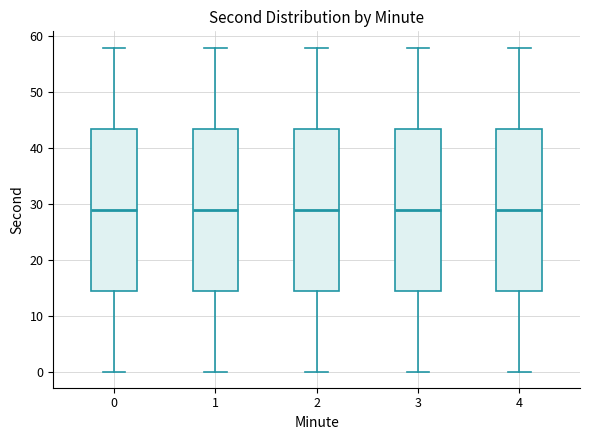

Where does the lower whisker of the box at x = 3 end on the y-axis? The values are not printed on the chart, so give them approximately, as read against the axis.

0